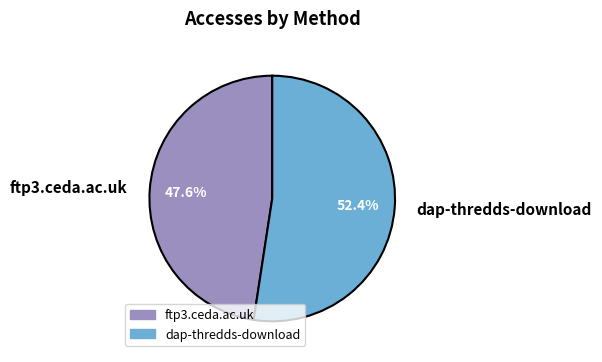

Rank the categories by value from lowest to highest.

ftp3.ceda.ac.uk, dap-thredds-download